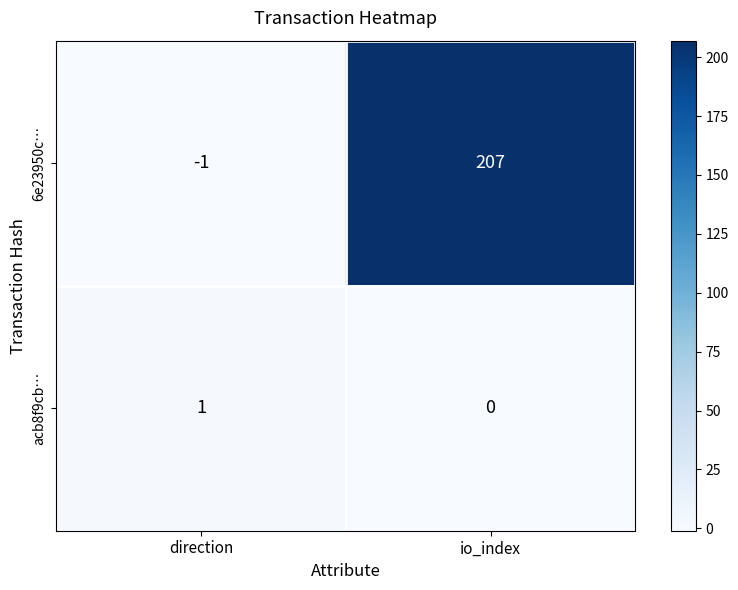

Reading left to right, transcribe all the data shown in this chart.

6e23950c…: -1	207
acb8f9cb…: 1	0